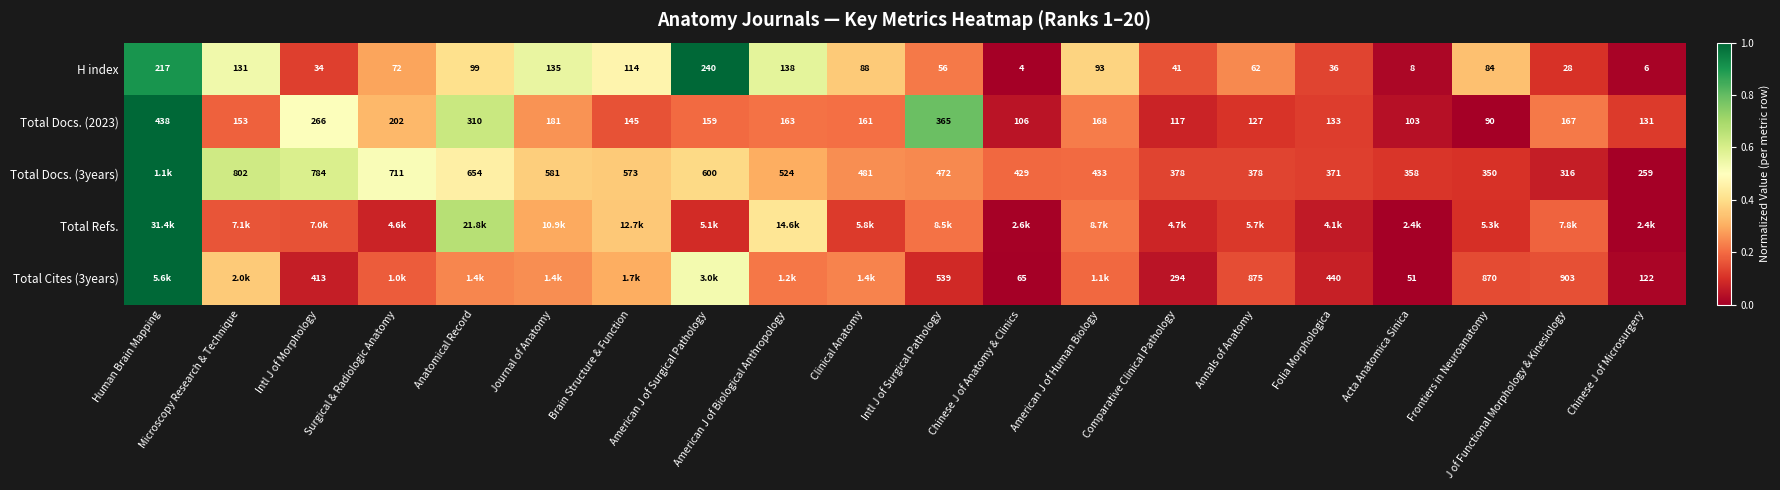

Which category has the lowest value in the Total Docs. (2023) series?

Frontiers in Neuroanatomy